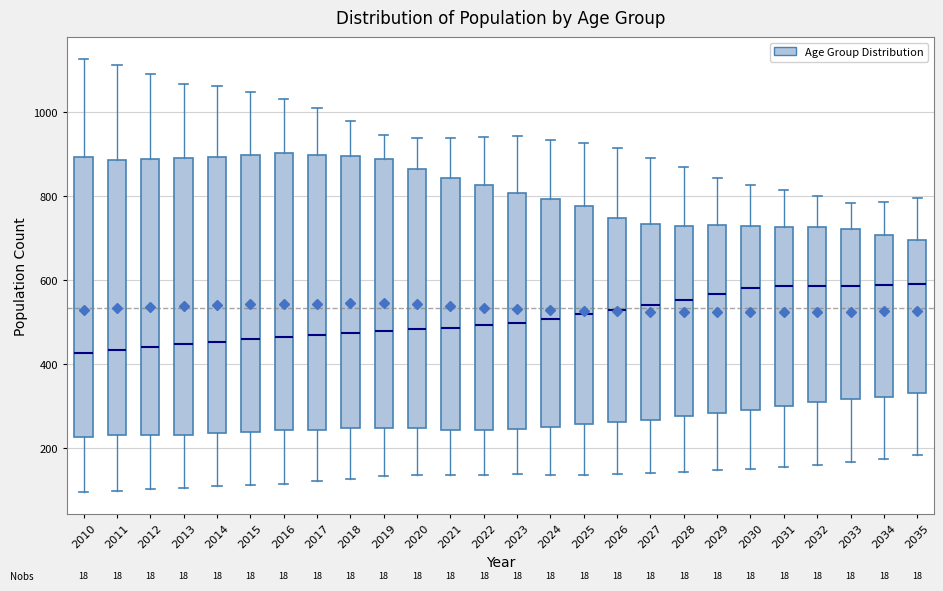

Reading left to right, transcribe this box plot: for each box, give where its median line is, the range the box spans, and where its two whiskers end, as read against the y-axis. The values are not printed on the chart, so give them approximately, as read against the axis.

2010: median 420, box 220 to 900, whiskers 100 to 1120
2011: median 440, box 240 to 880, whiskers 100 to 1120
2012: median 440, box 240 to 900, whiskers 100 to 1100
2013: median 440, box 240 to 900, whiskers 100 to 1060
2014: median 460, box 240 to 900, whiskers 120 to 1060
2015: median 460, box 240 to 900, whiskers 120 to 1060
2016: median 460, box 240 to 900, whiskers 120 to 1040
2017: median 480, box 240 to 900, whiskers 120 to 1020
2018: median 480, box 240 to 900, whiskers 120 to 980
2019: median 480, box 240 to 880, whiskers 140 to 940
2020: median 480, box 240 to 860, whiskers 140 to 940
2021: median 480, box 240 to 840, whiskers 140 to 940
2022: median 500, box 240 to 820, whiskers 140 to 940
2023: median 500, box 240 to 800, whiskers 140 to 940
2024: median 500, box 260 to 800, whiskers 140 to 940
2025: median 520, box 260 to 780, whiskers 140 to 920
2026: median 520, box 260 to 740, whiskers 140 to 920
2027: median 540, box 260 to 740, whiskers 140 to 900
2028: median 560, box 280 to 740, whiskers 140 to 880
2029: median 560, box 280 to 740, whiskers 140 to 840
2030: median 580, box 300 to 720, whiskers 160 to 820
2031: median 580, box 300 to 720, whiskers 160 to 820
2032: median 580, box 300 to 720, whiskers 160 to 800
2033: median 580, box 320 to 720, whiskers 160 to 780
2034: median 580, box 320 to 700, whiskers 180 to 780
2035: median 600, box 340 to 700, whiskers 180 to 800